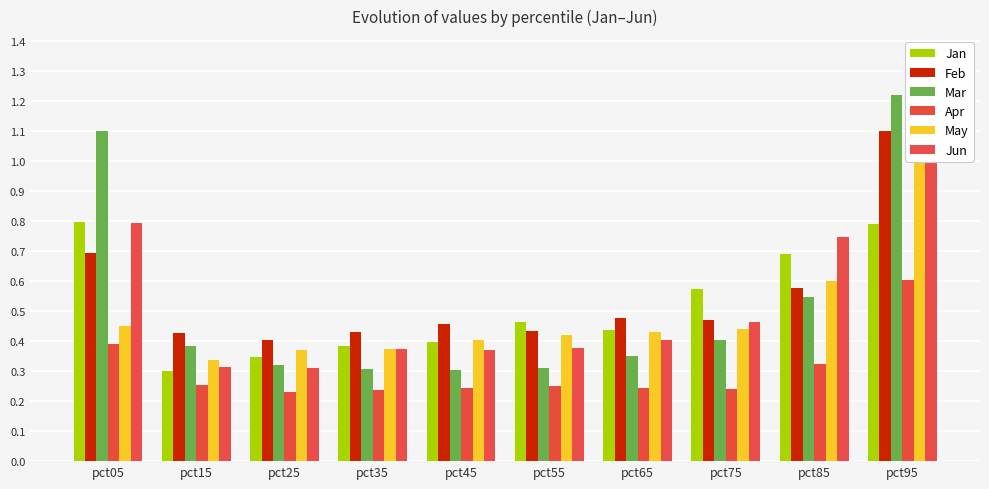

What are all the series names shown in the legend?

Jan, Feb, Mar, Apr, May, Jun